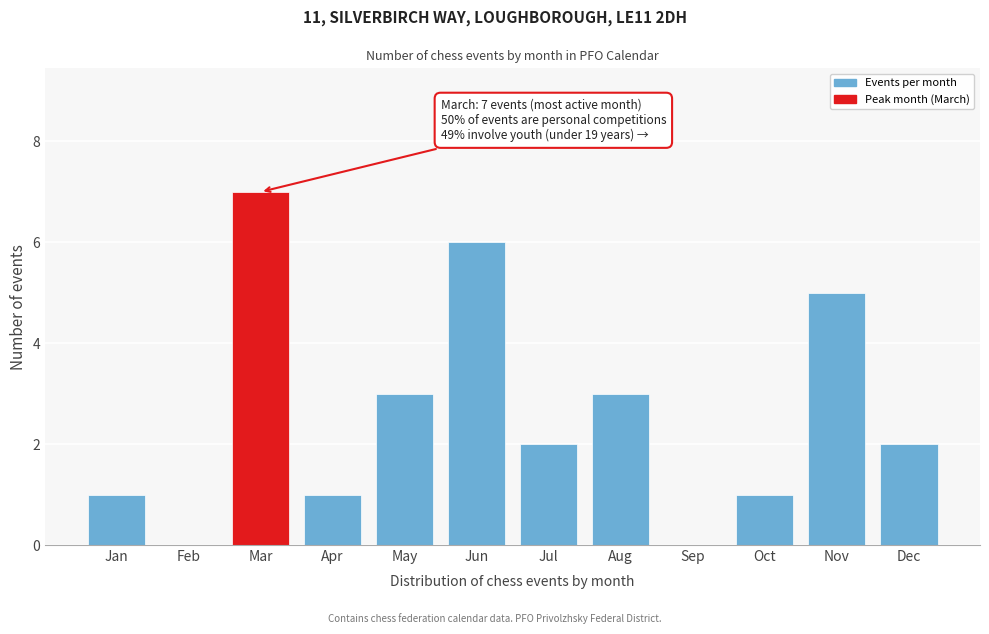

Reading right to left, list all the values displayed in this chart.

Dec=2	Nov=5	Oct=1	Sep=0	Aug=3	Jul=2	Jun=6	May=3	Apr=1	Mar=7	Feb=0	Jan=1